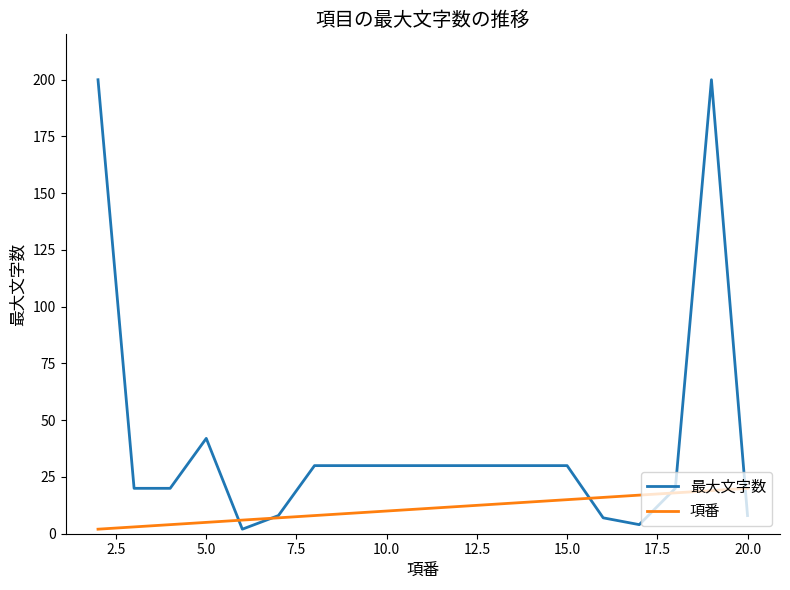

How many intersections are there between 項番 and 最大文字数?

5